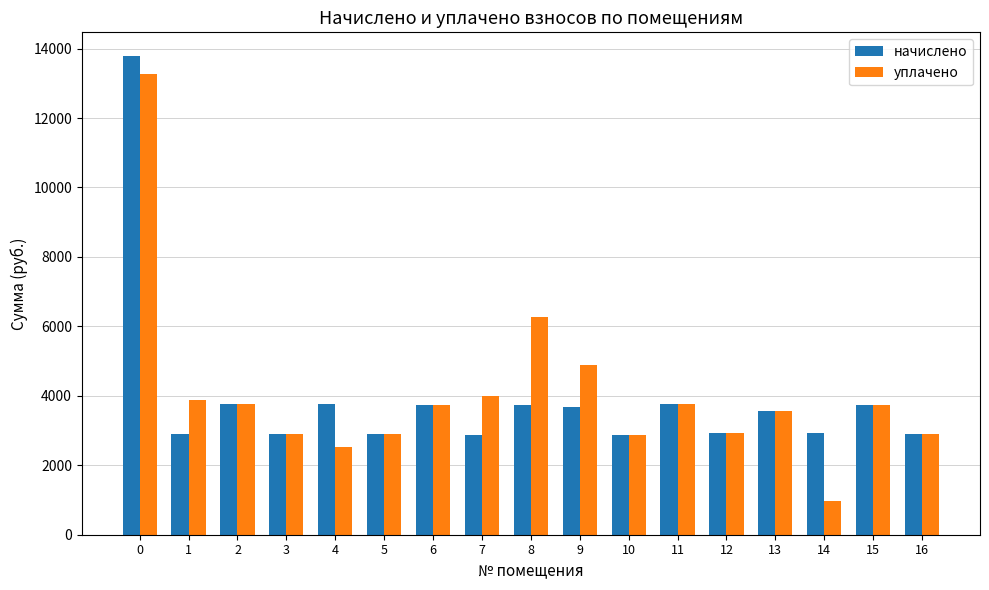

Are the bars grouped side by side (vs. stacked)?

Yes